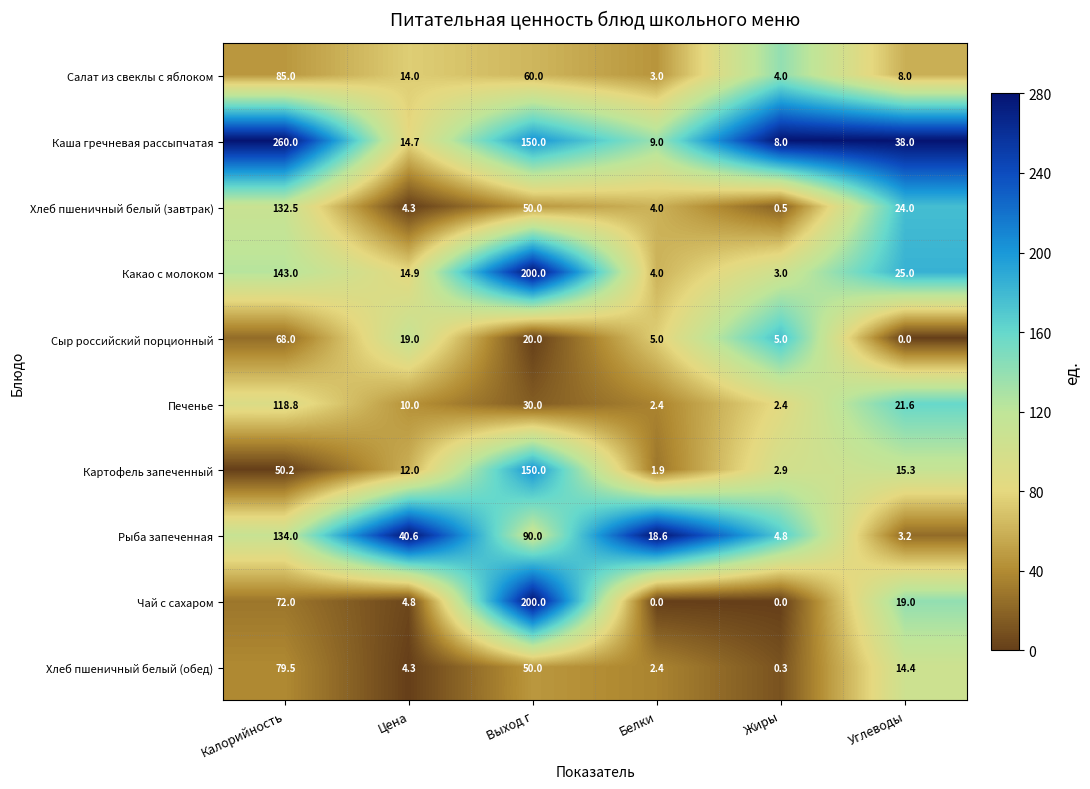

Is it true that Салат из свеклы с яблоком equals 85.0 at Калорийность?

True